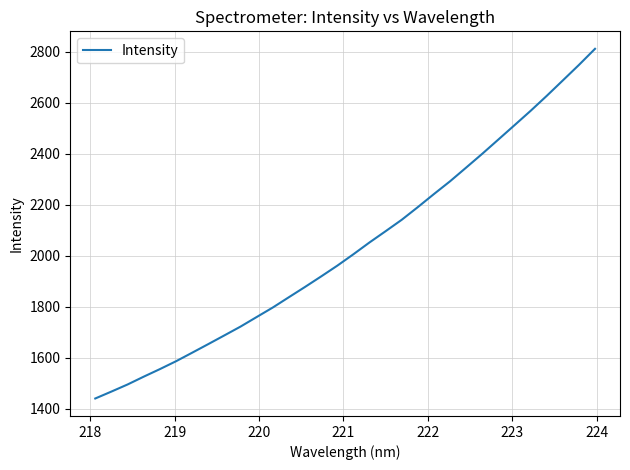

What is the smallest value displayed?

1441.1